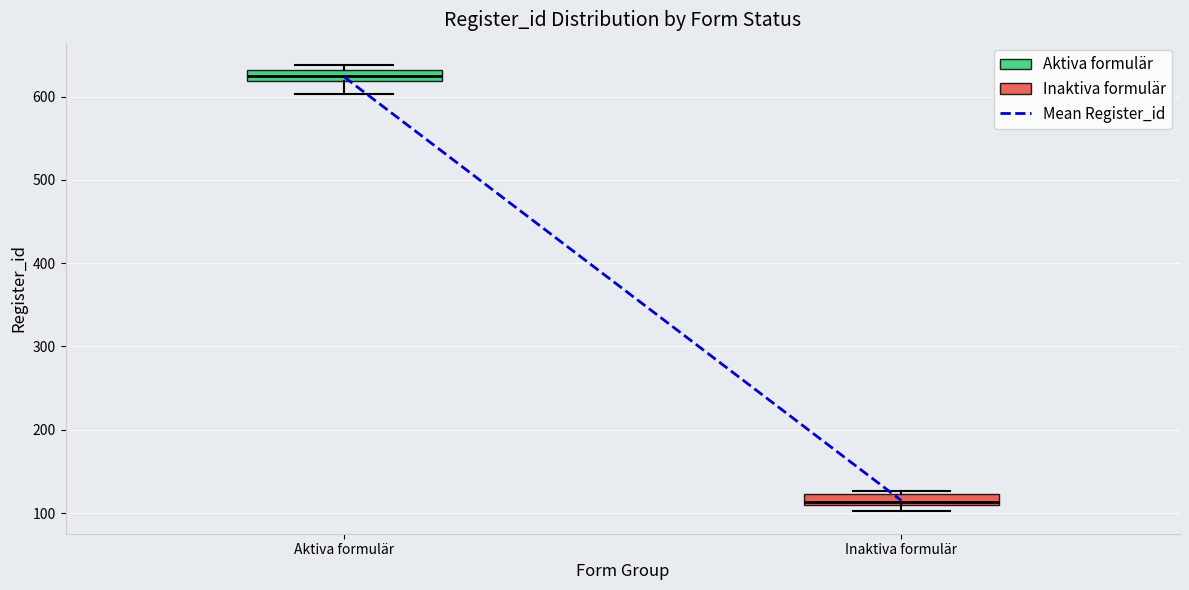

Where does the lower whisker of the box for Aktiva formulär end on the y-axis? The values are not printed on the chart, so give them approximately, as read against the axis.

600